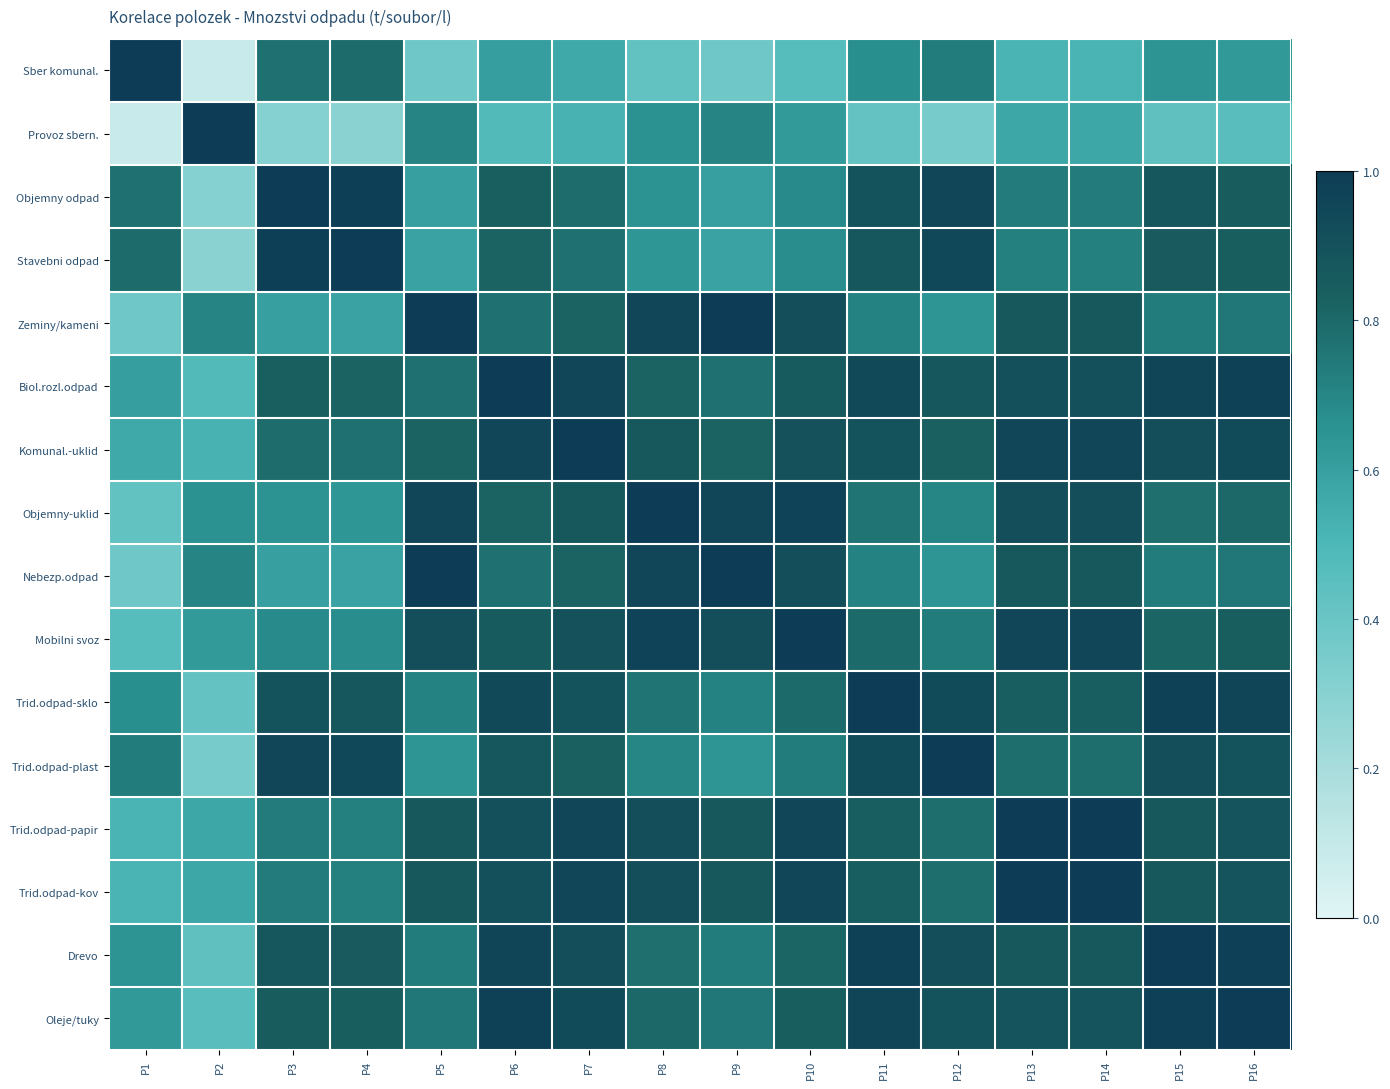

Rank the series at P14 from highest to lowest value.

Trid.odpad-papir, Trid.odpad-kov, Mobilni svoz, Komunal.-uklid, Objemny-uklid, Biol.rozl.odpad, Oleje/tuky, Zeminy/kameni, Nebezp.odpad, Drevo, Trid.odpad-sklo, Trid.odpad-plast, Objemny odpad, Stavebni odpad, Provoz sbern., Sber komunal.